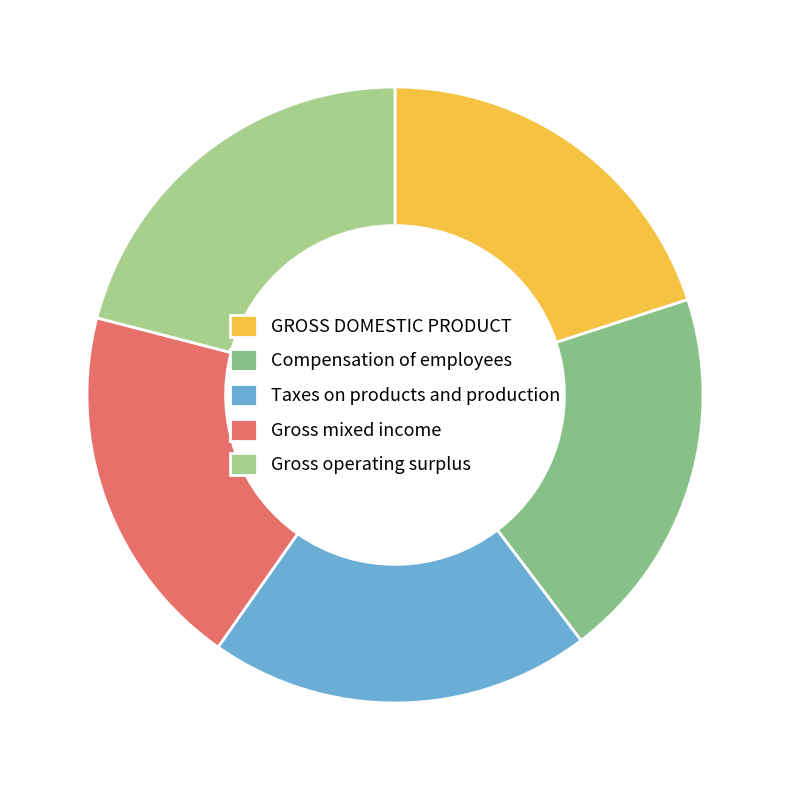

Is there any slice that represents more than half of the pie?

No